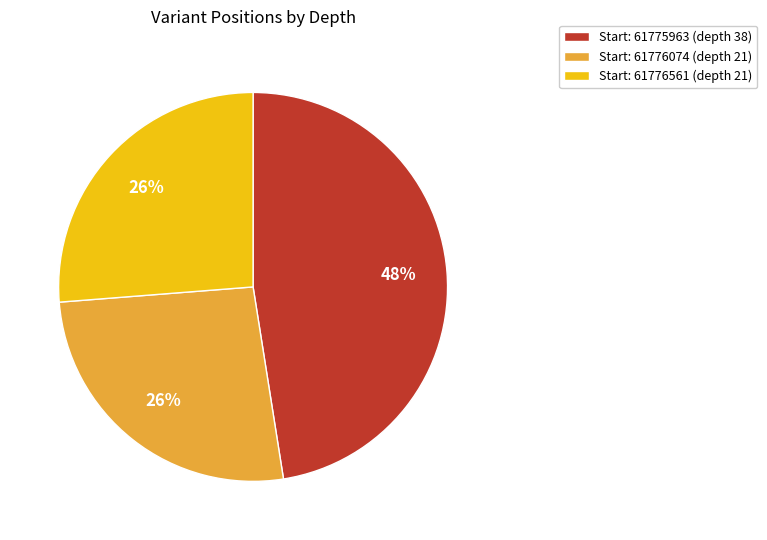

Does any single category account for the majority?

No